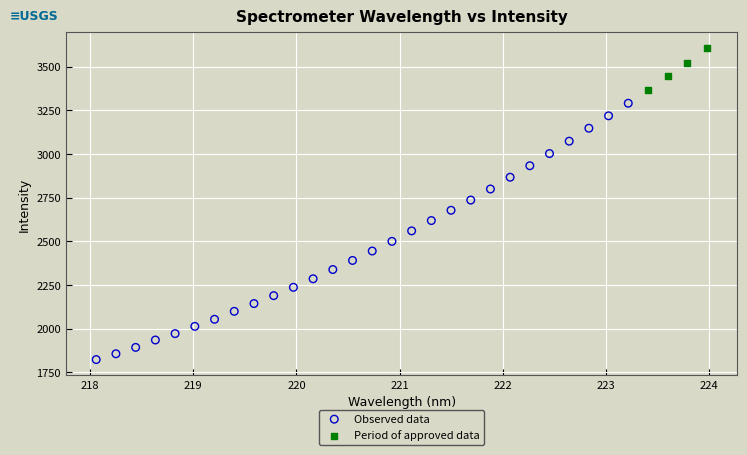

Which series has the largest Y range (max minus min)?

Observed data